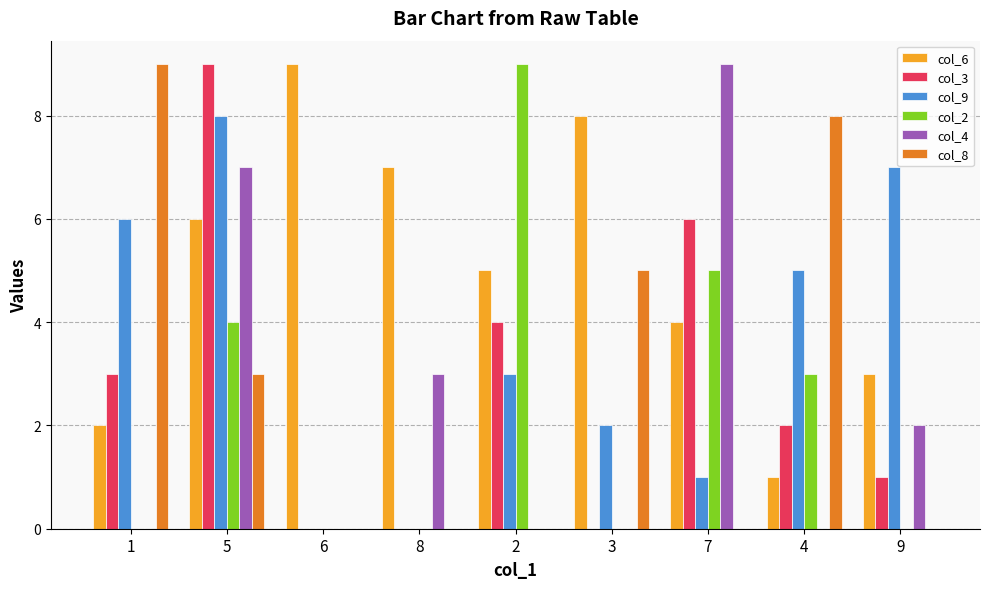

The value of col_6 at 5 is 6. True or false?

True